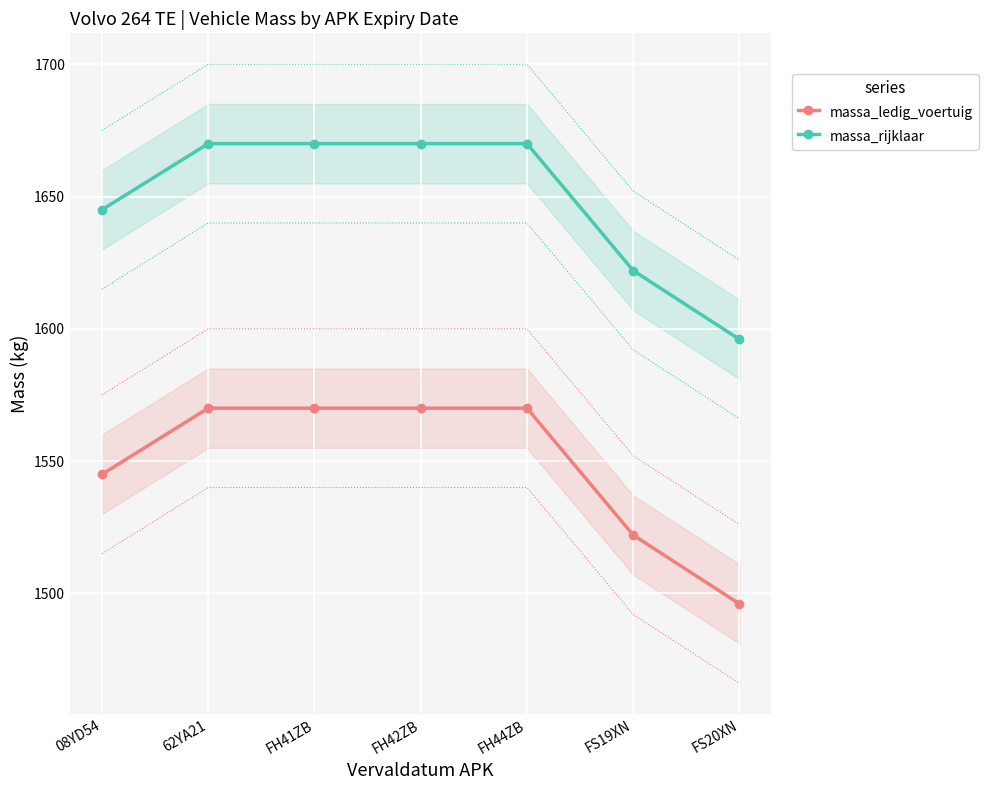

At which label is massa_ledig_voertuig closest to 1533?

FS19XN